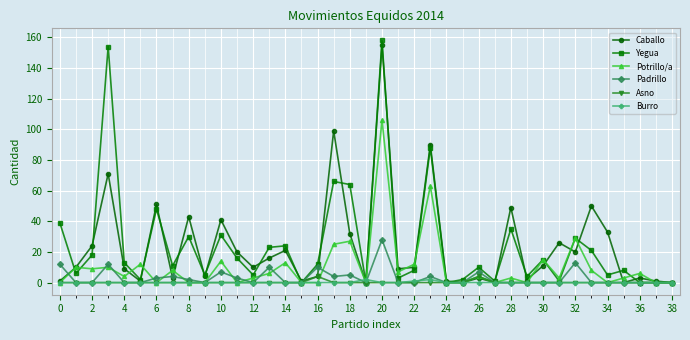

Which series has the largest range (max minus min)?

Yegua